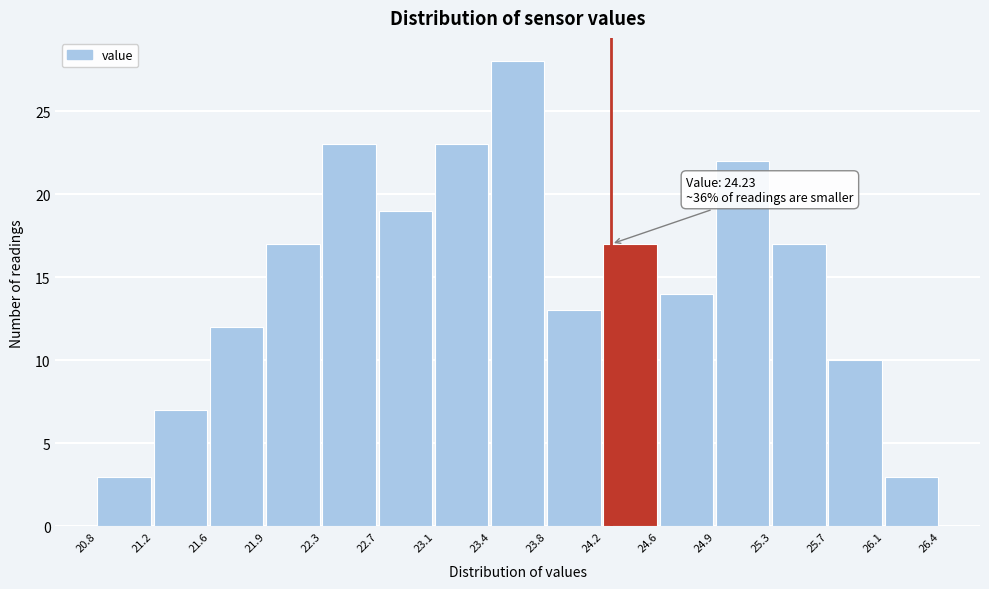

Over which range of the x-axis is the bar tallest?

23.4 to 23.8